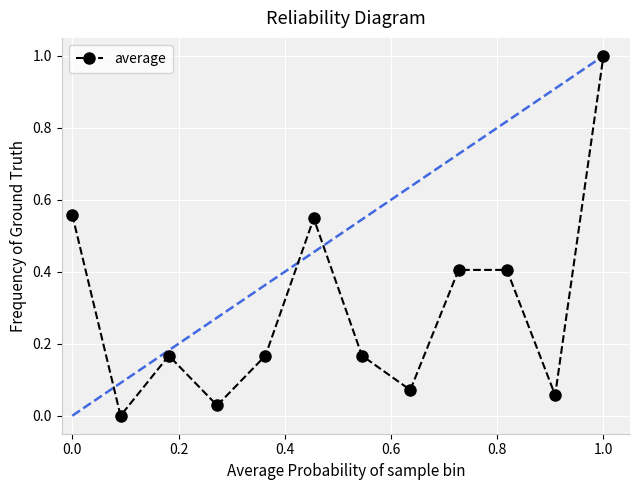

What is the average value?

0.3